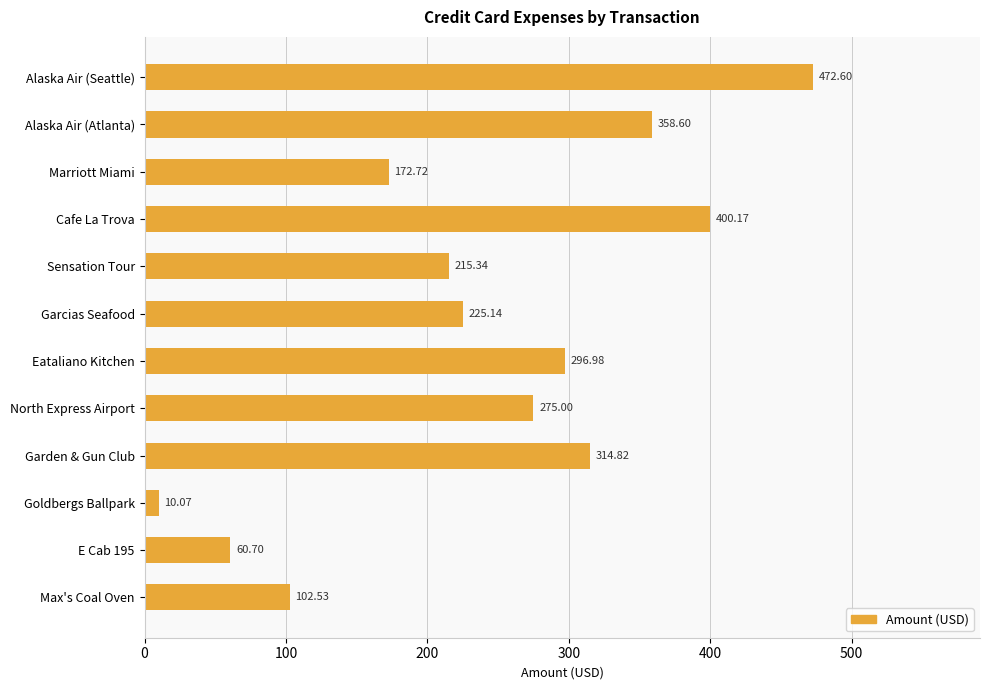

How many data points does each series have?

12